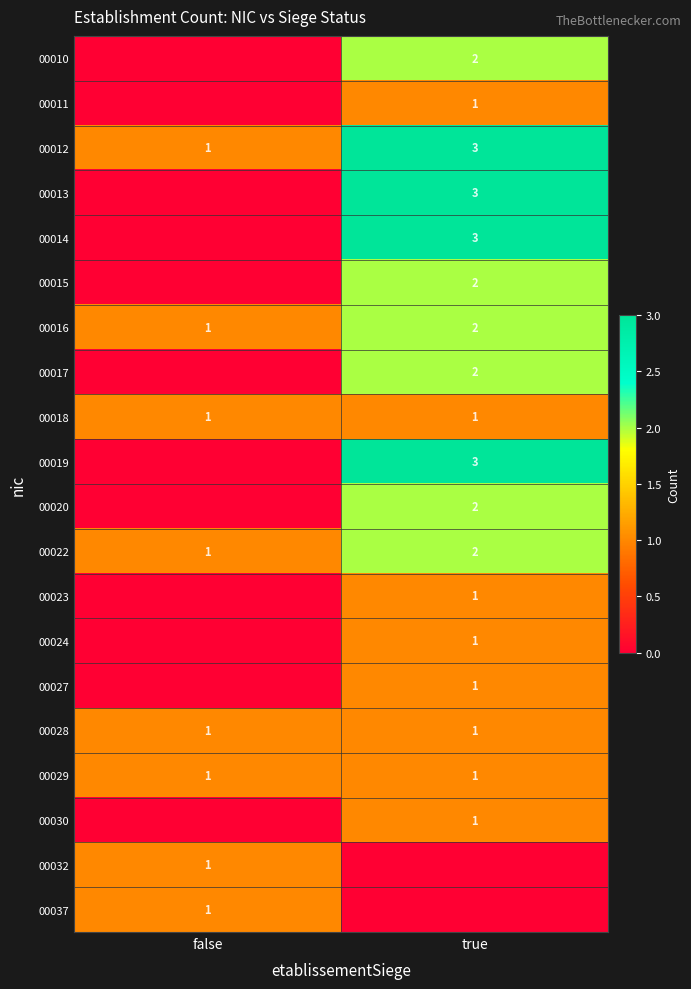

True or false: 00027 has a value of 1 at true.

True